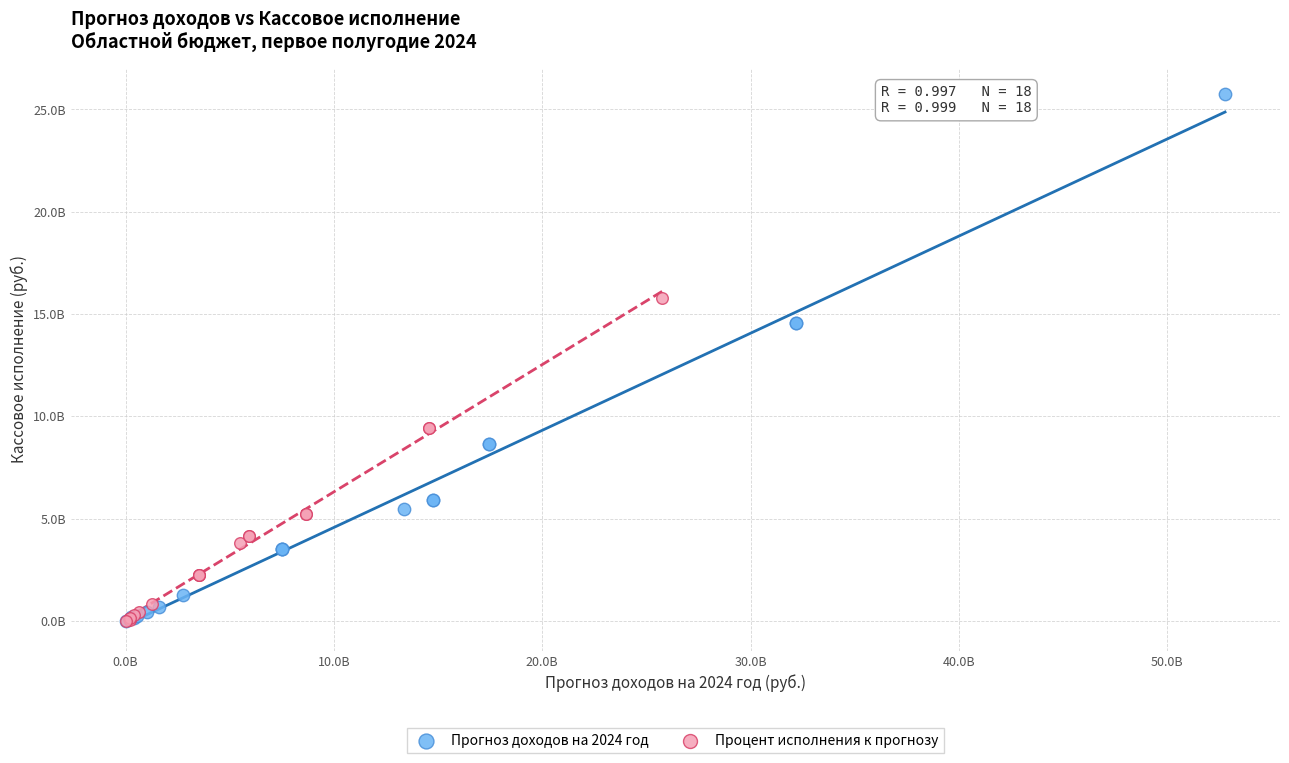

What are all the series names shown in the legend?

Прогноз доходов на 2024 год, Процент исполнения к прогнозу